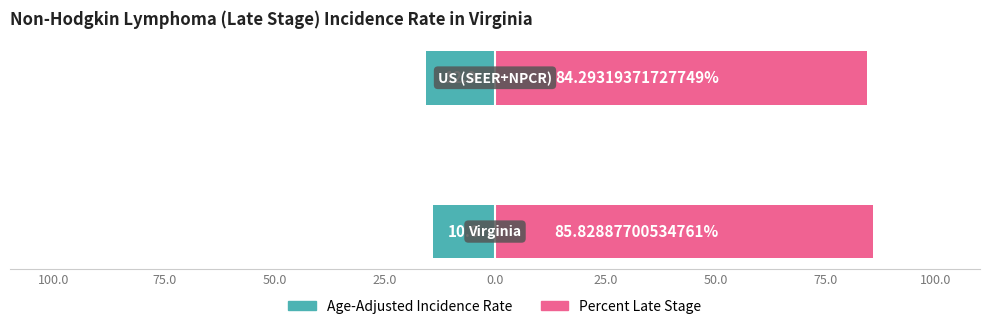

What is the approximate value of Percent Late Stage at 100.0?

85.8